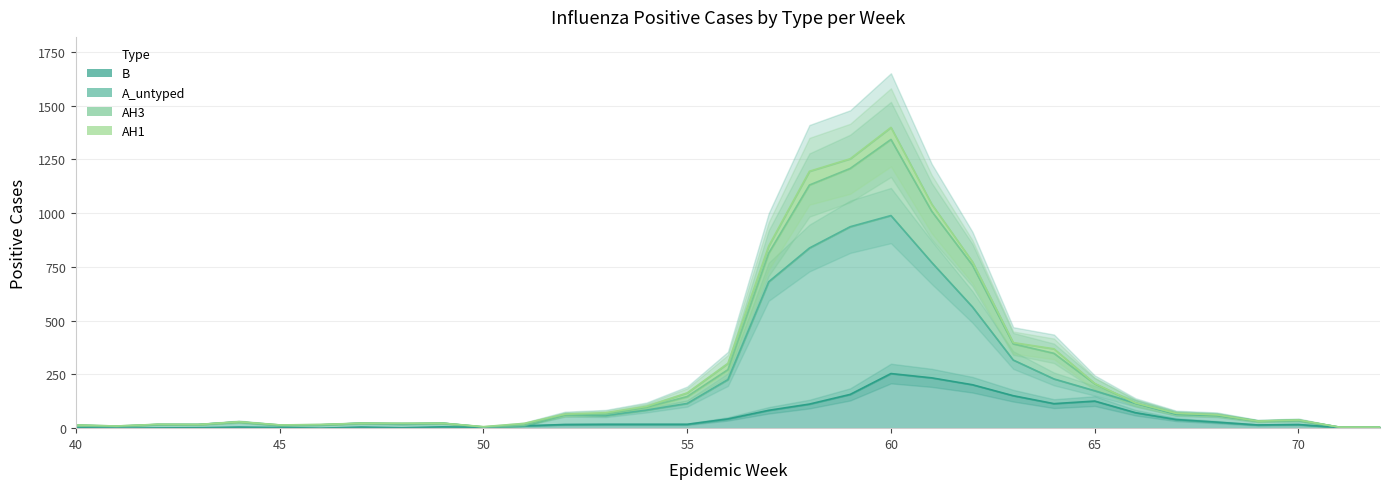

What is the maximum value shown in the chart?

1399